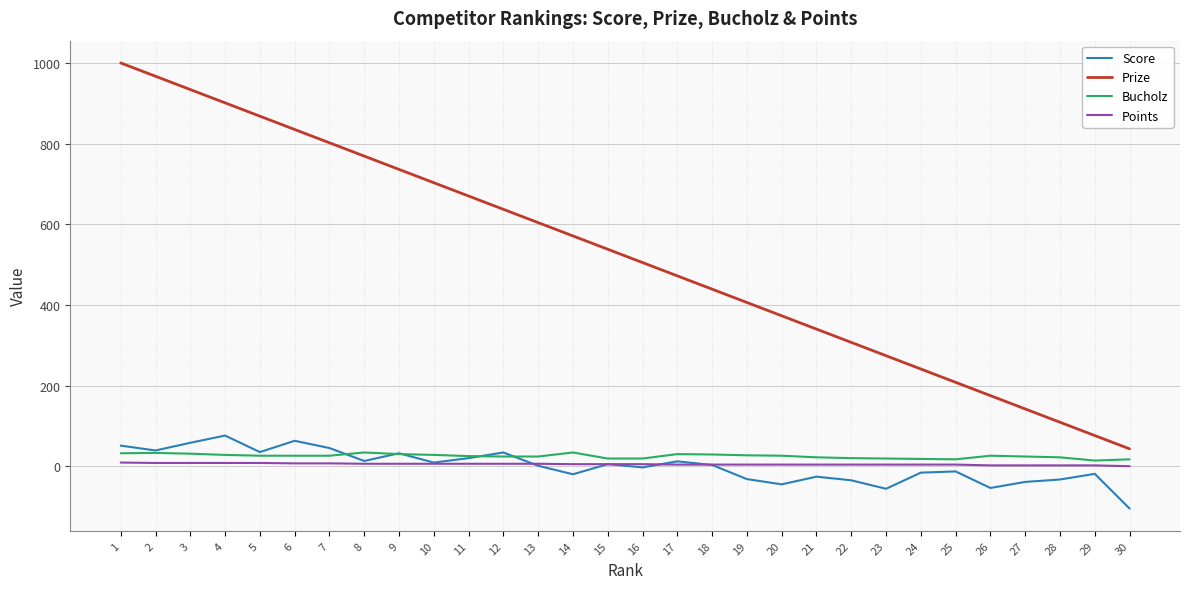

Which series has the largest total across all categories?

Prize